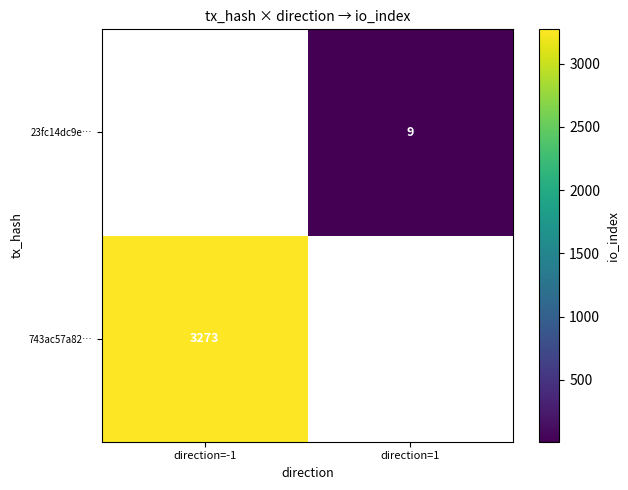

Is the value of 743ac57a82… at direction=-1 greater than the value of 23fc14dc9e… at direction=1?

Yes